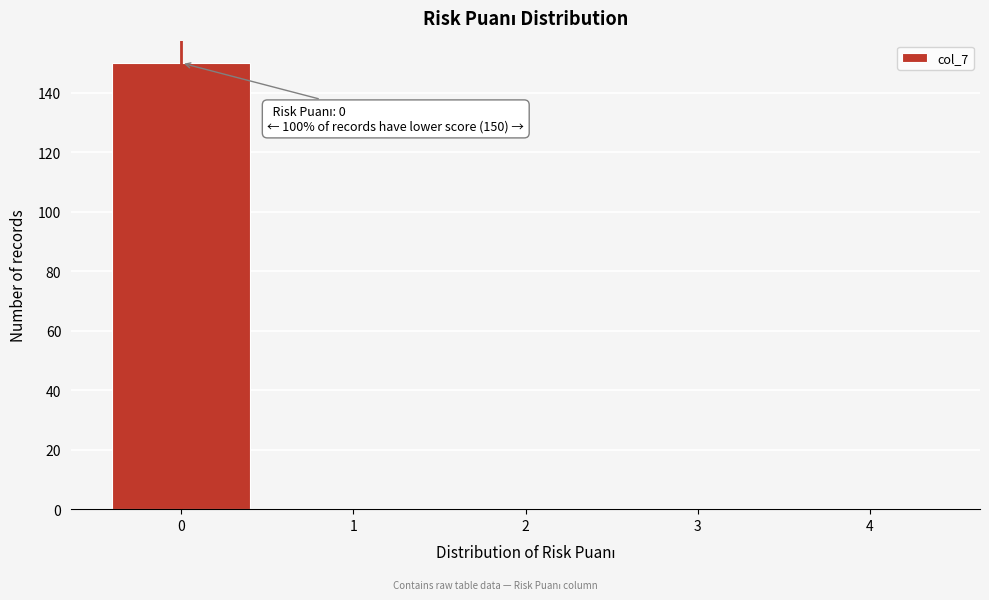

Which range on the x-axis has the tallest bar?

-0.5 to 0.5